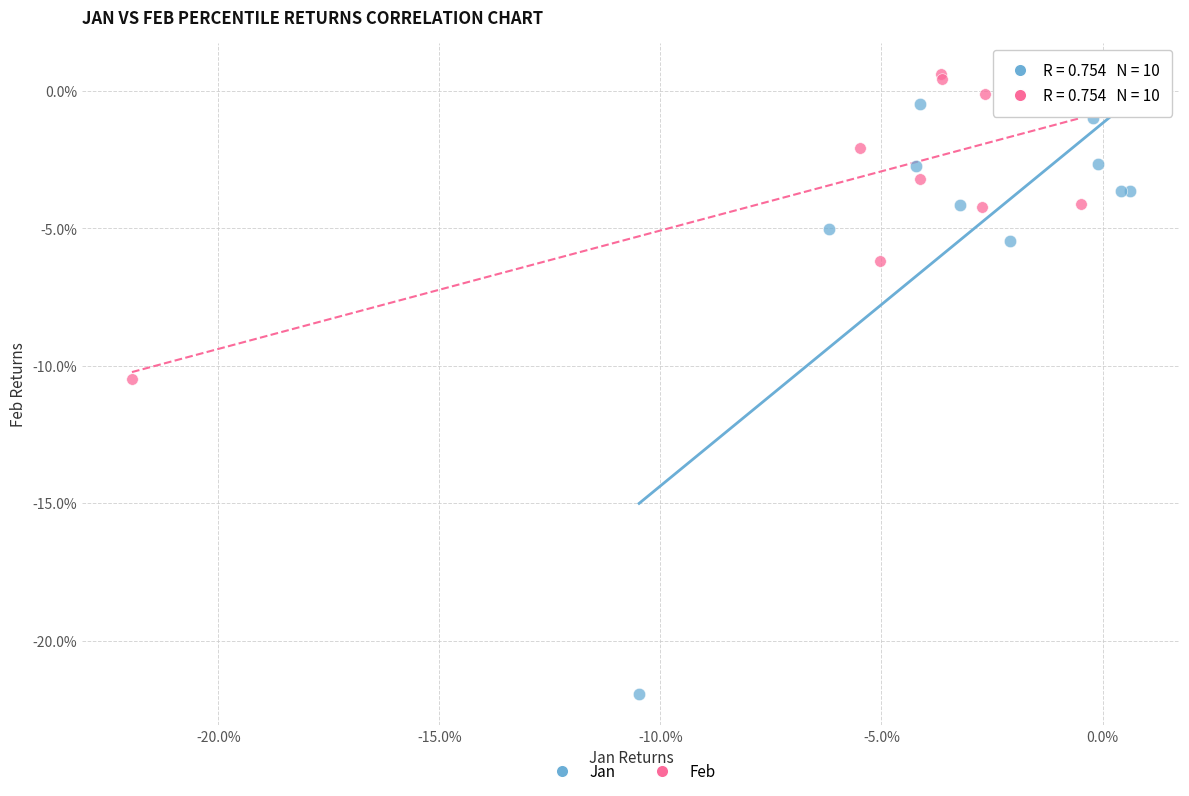

Which series reaches the minimum Y coordinate?

Jan